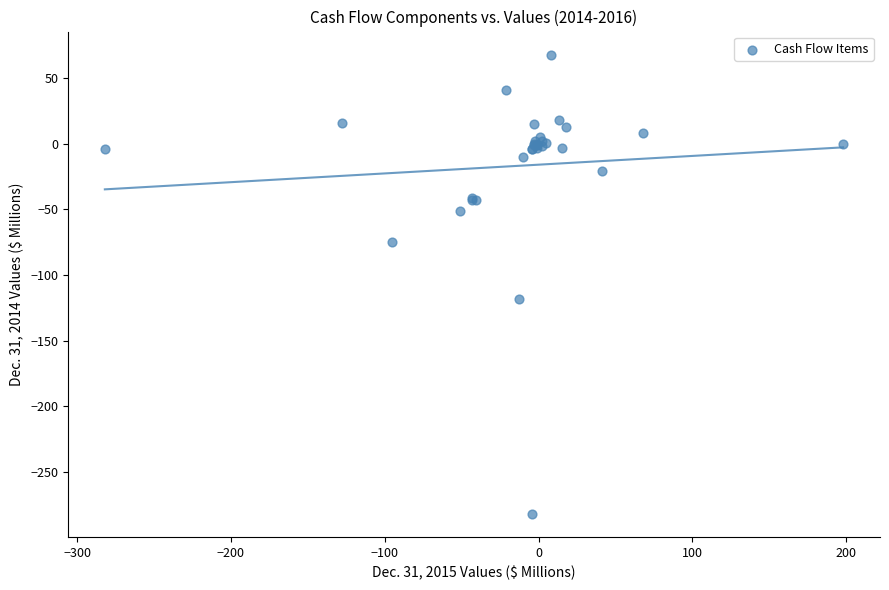

What Y value in the scatter plot is closest to -107?

-118